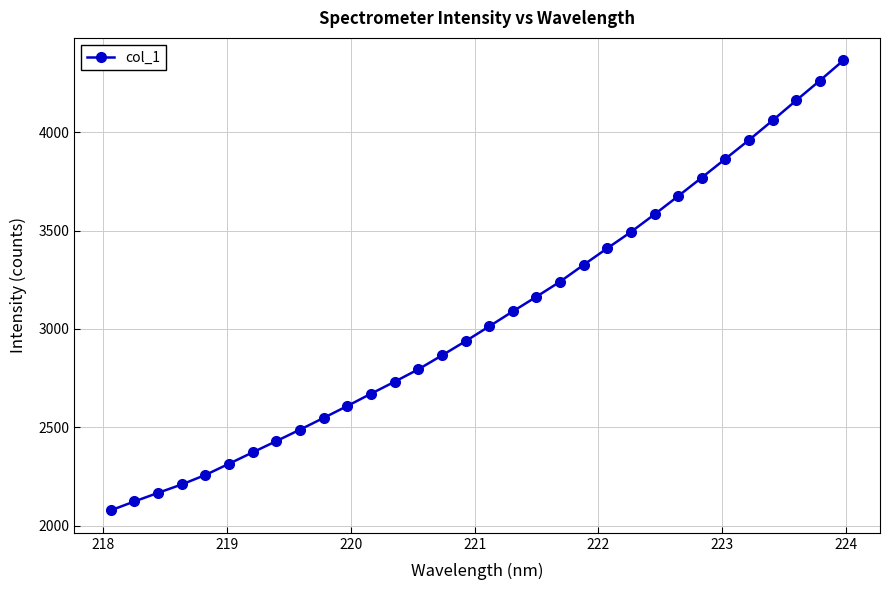

How many values are below 3012?

16